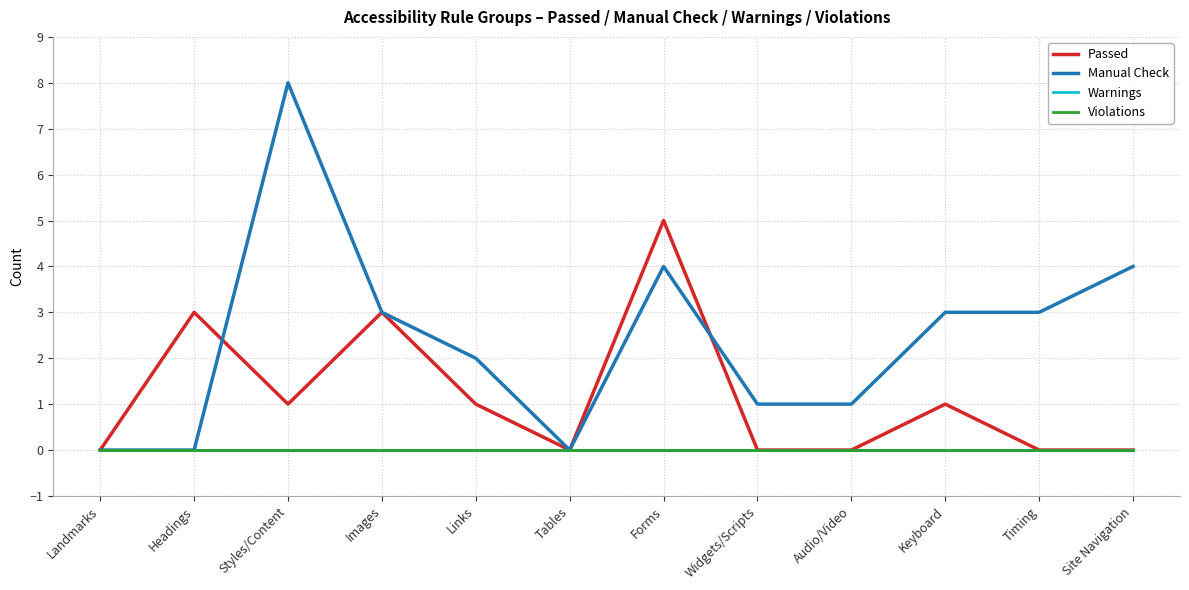

Does the chart display data point markers on the line(s)?

No